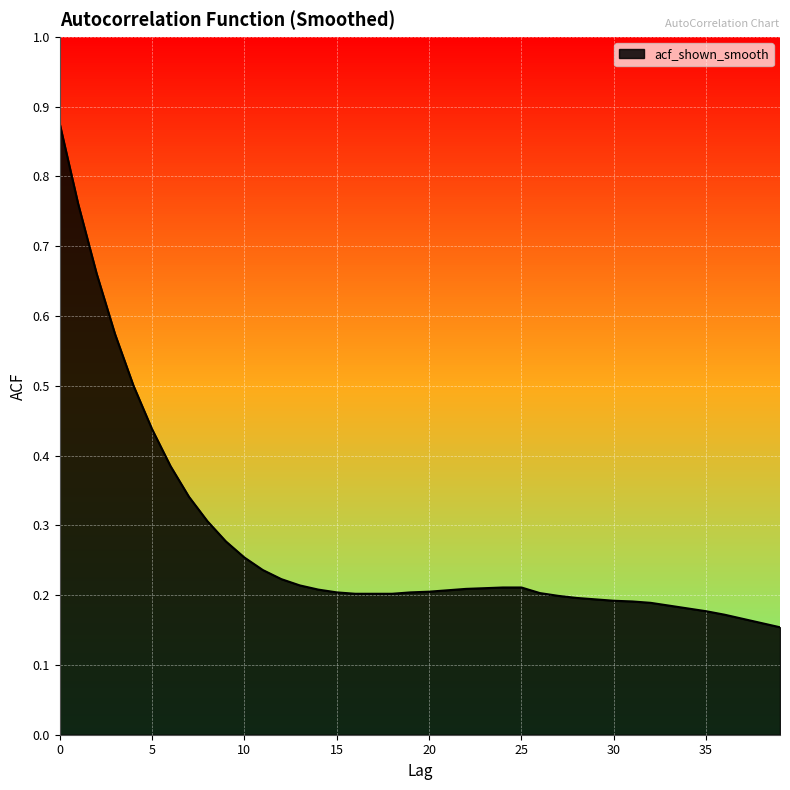

True or false: there are more than 2 points higher than both neighbors.

False